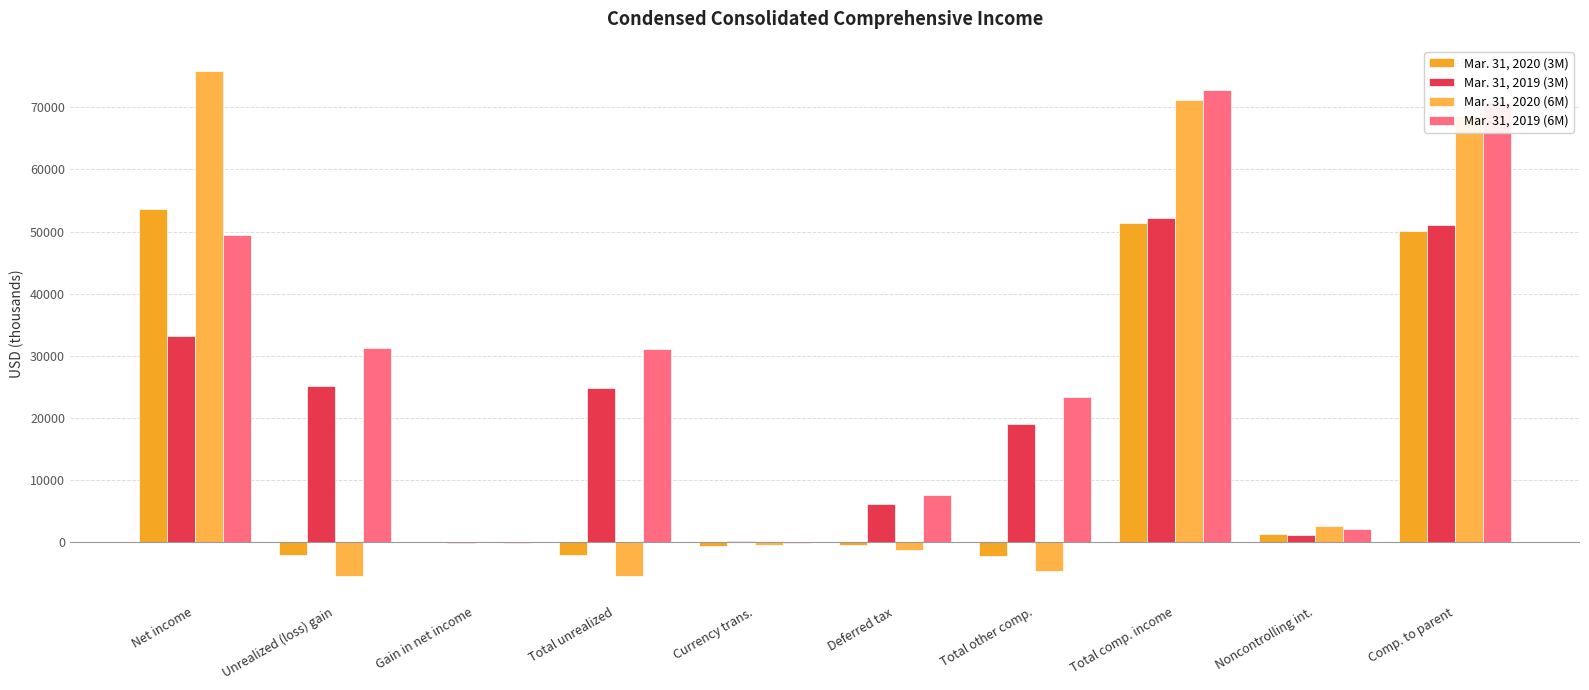

Which series has the widest spread of values?

Mar. 31, 2020 (6M)